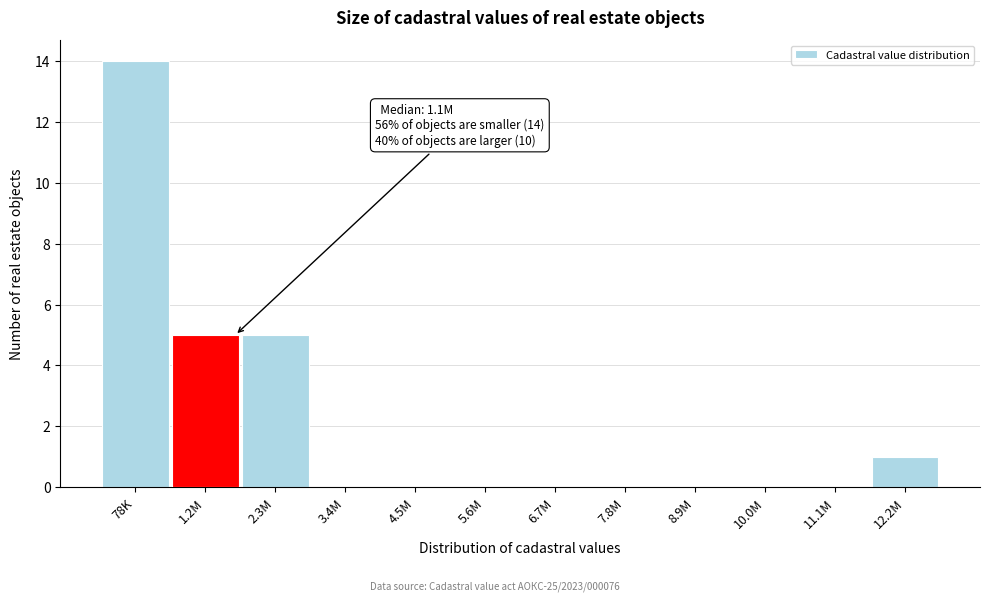

Reading left to right, what are all the values shown in this chart?

78K=14	1.2M=5	2.3M=5	3.4M=0	4.5M=0	5.6M=0	6.7M=0	7.8M=0	8.9M=0	10.0M=0	11.1M=0	12.2M=1